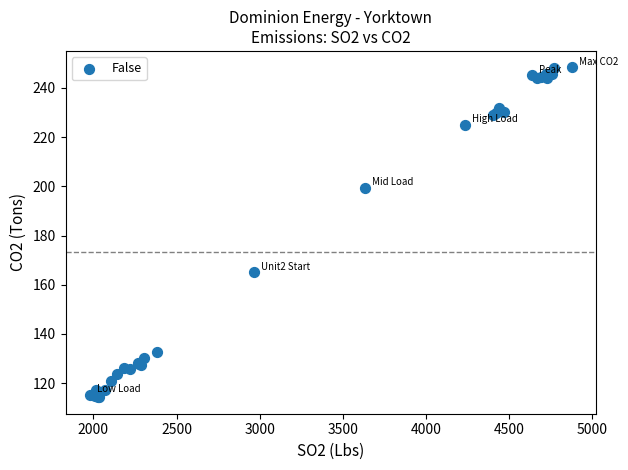

What Y value in the scatter plot is closest to 181?

165.0